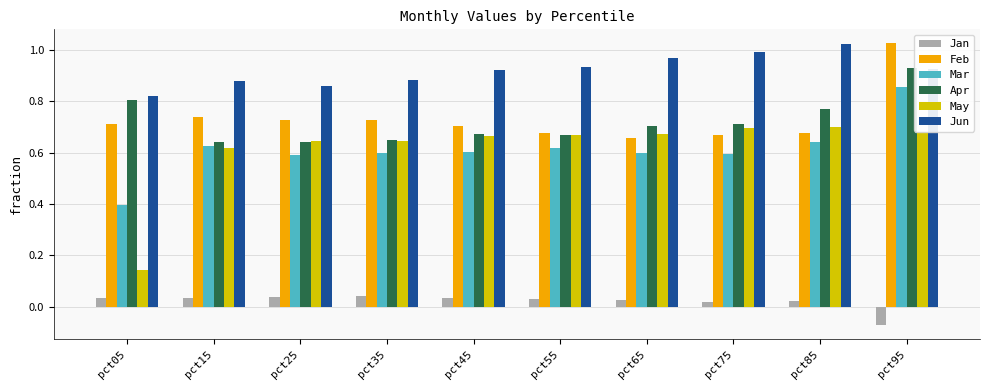

Which series has the largest range (max minus min)?

May